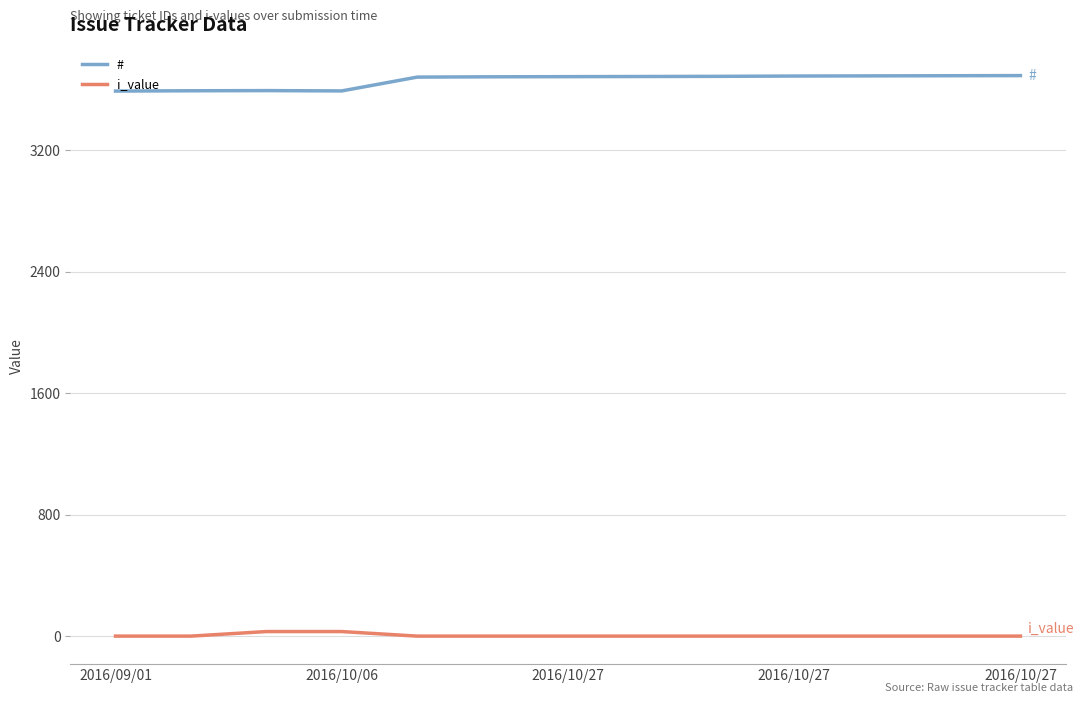

True or false: i_value and # cross at least once.

False